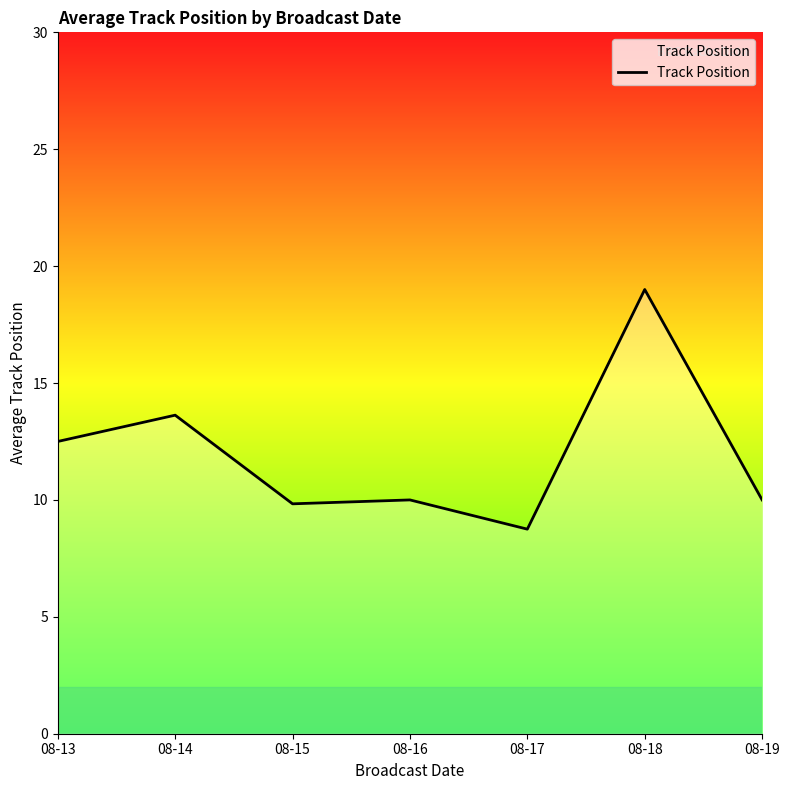

Count the number of categories in the chart.

7